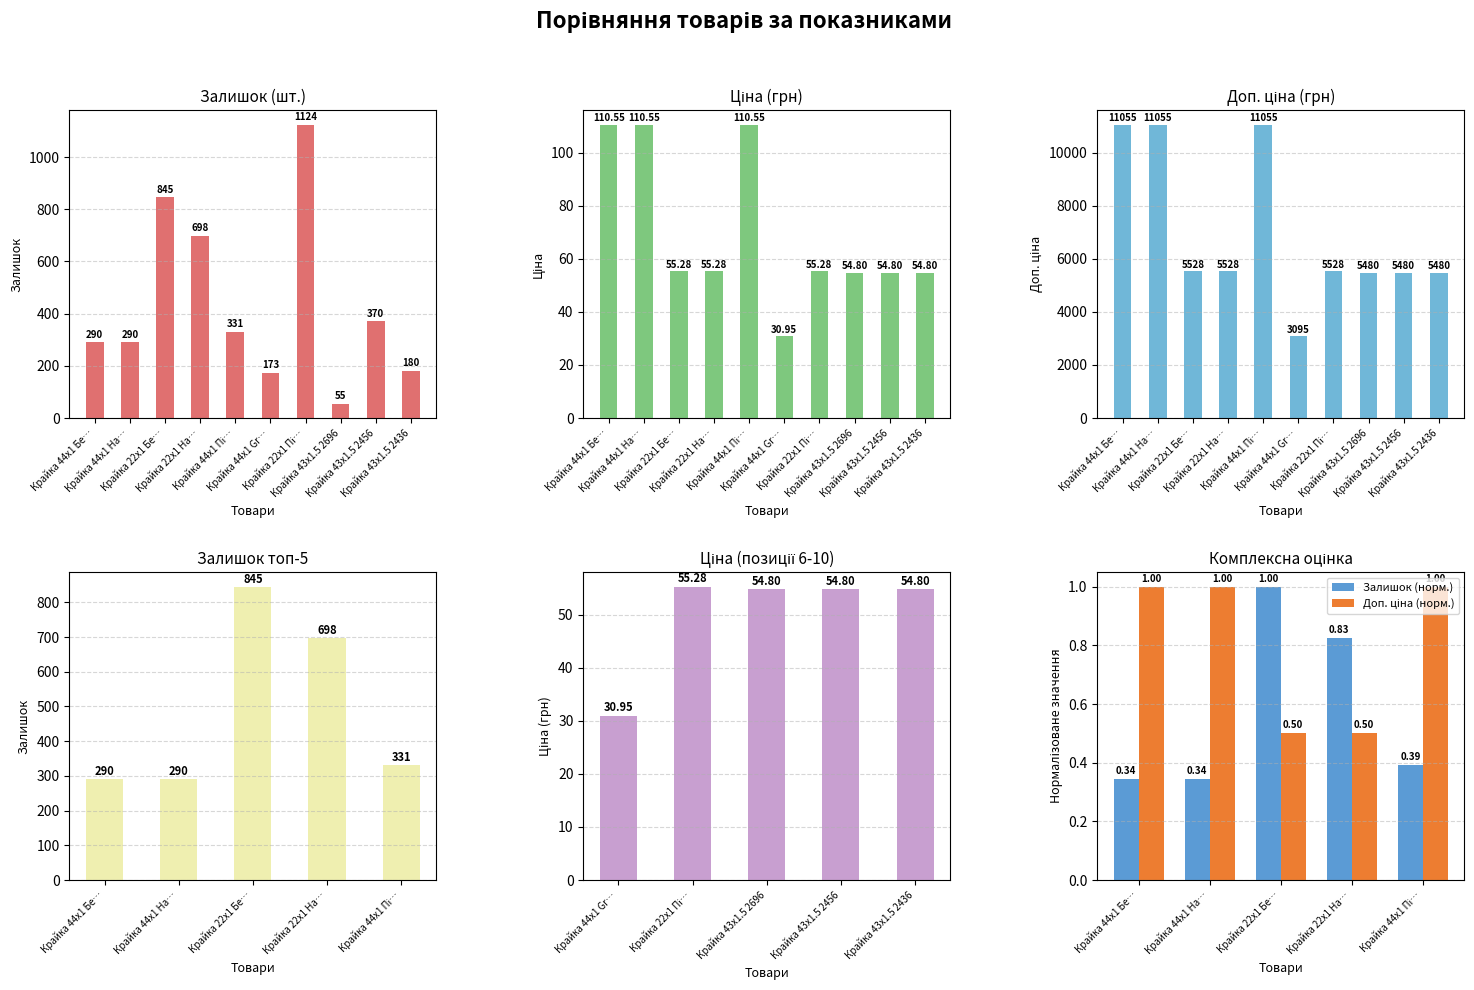

What is the value of the Ціна bar at the 10th from the left?

54.8